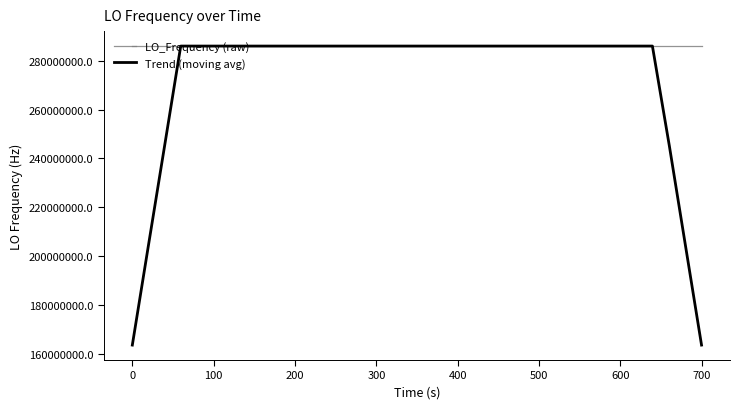

What is the difference between the maximum and minimum values in the LO_Frequency (raw) series?

6.2